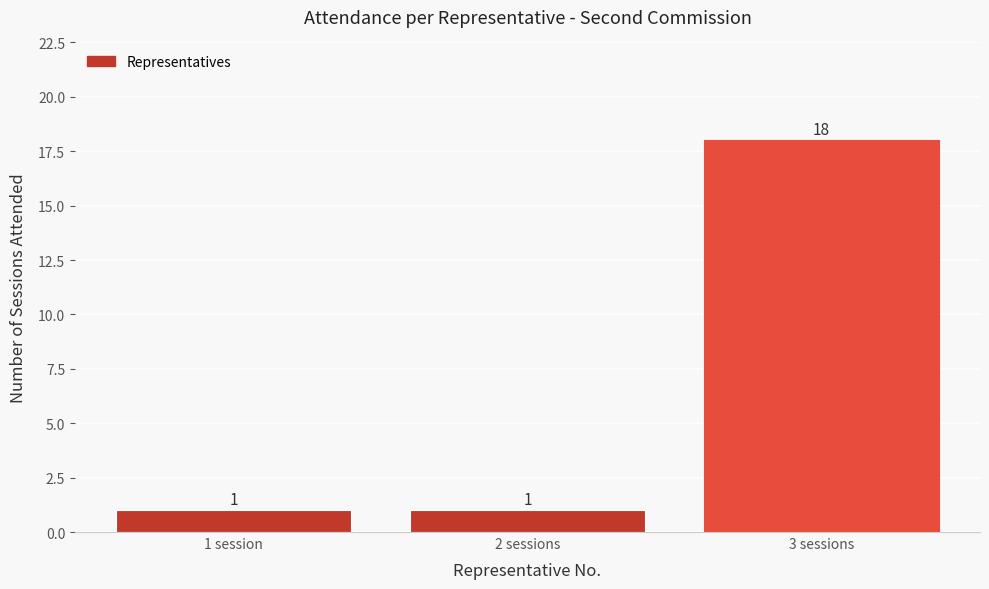

Reading left to right, transcribe all the data shown in this chart.

1 session=1	2 sessions=1	3 sessions=18